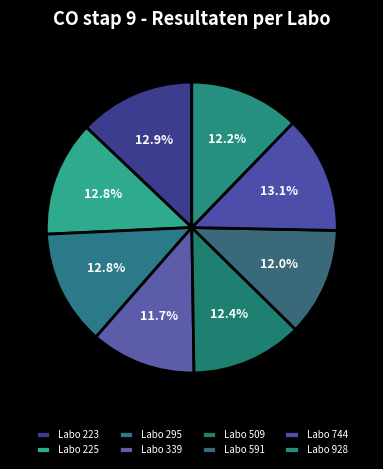

How many segments does this pie chart have?

8